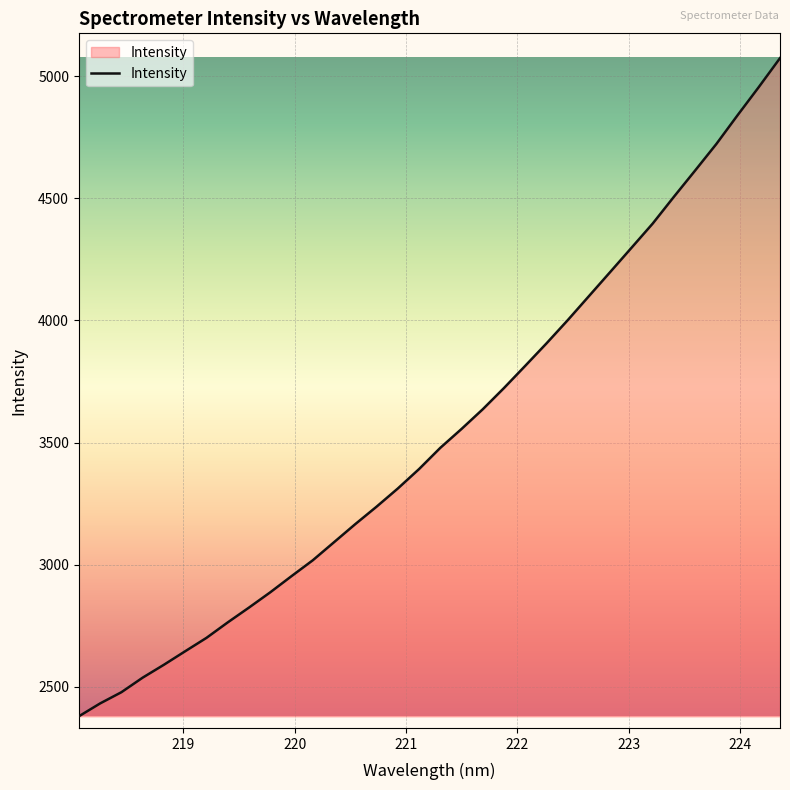

What is the difference between the maximum and minimum values?

2693.4